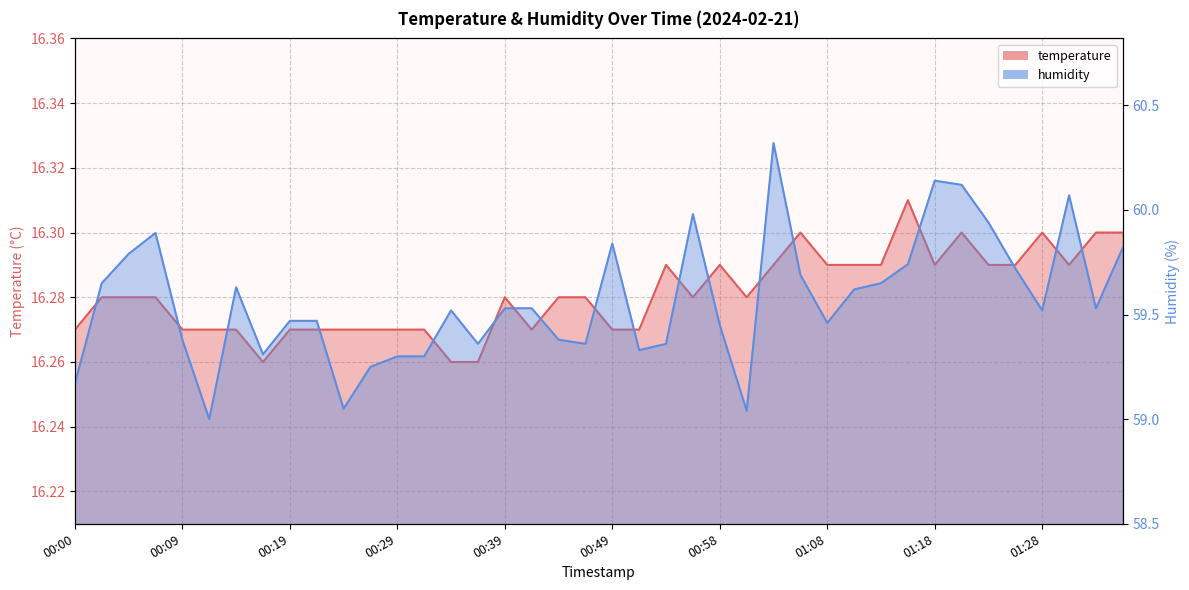

What position from the right is 00:05?

38